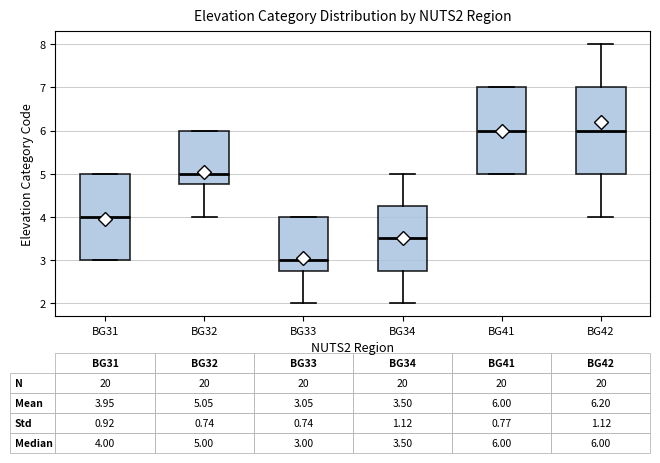

Which box's median line is the lowest?

BG33